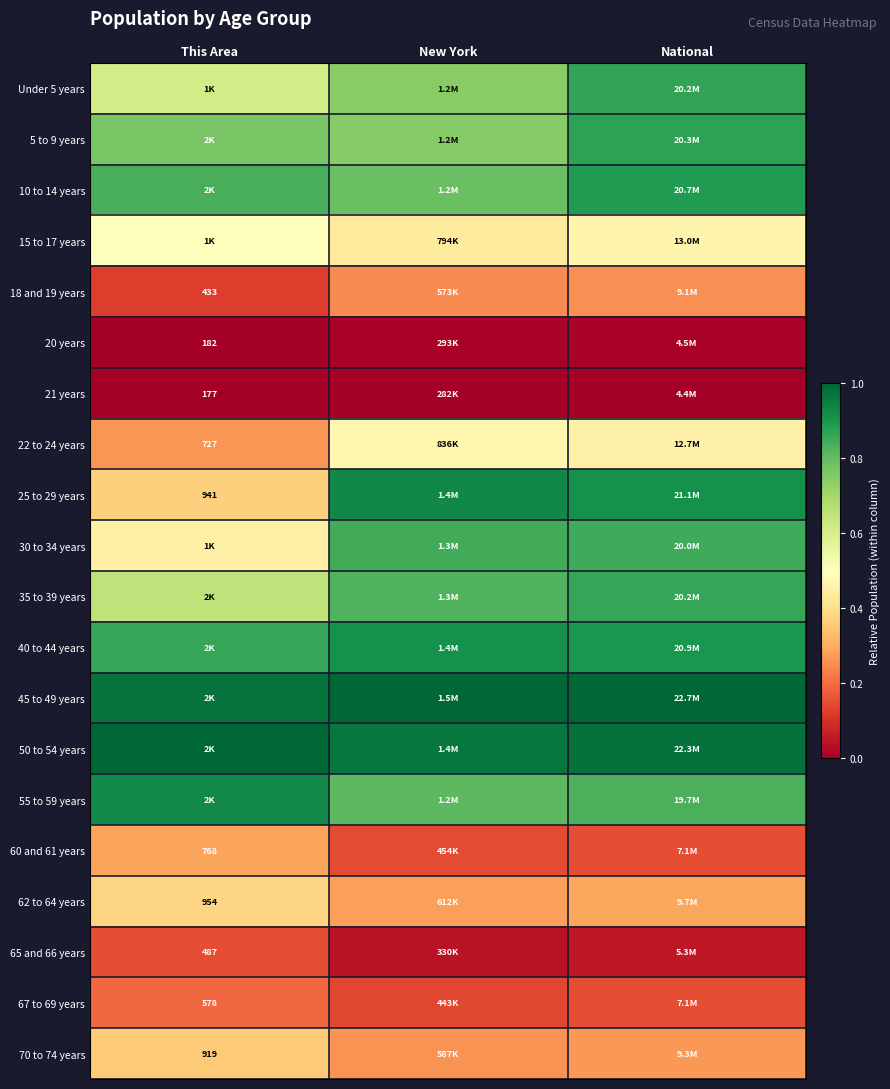

How many 65 and 66 years values are between 0 and 1?

3